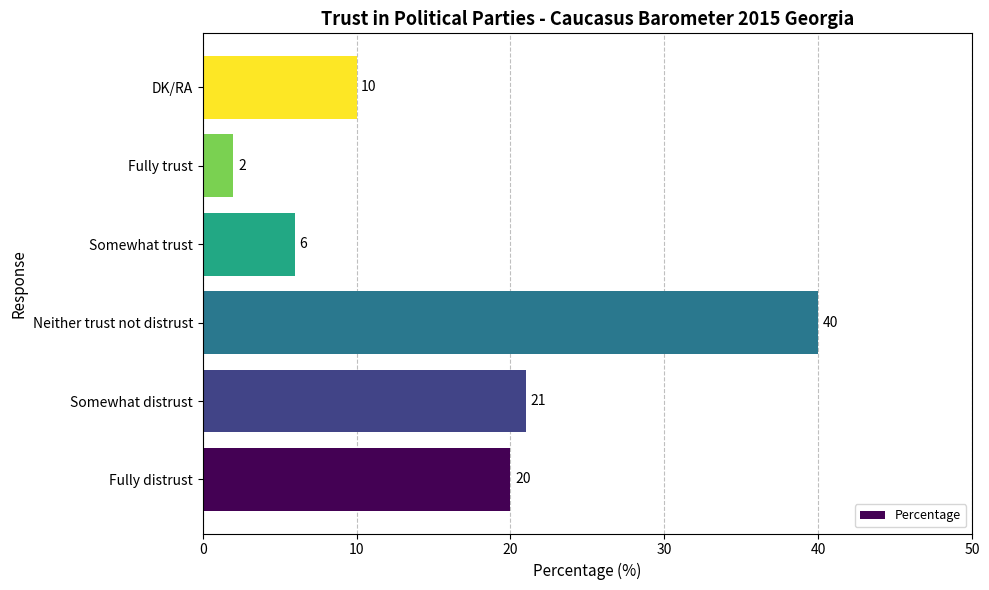

What is the sum of the values at Neither trust not distrust and Somewhat trust?

46